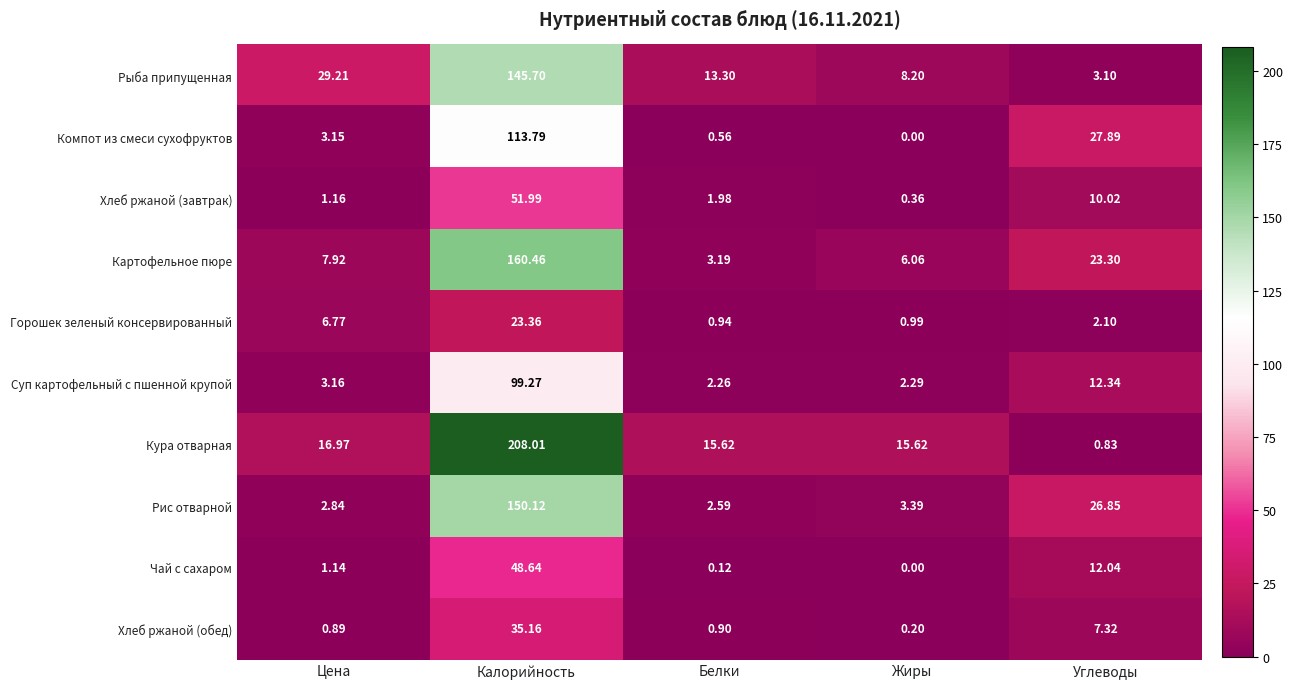

At which label does Хлеб ржаной (завтрак) reach its peak?

Калорийность